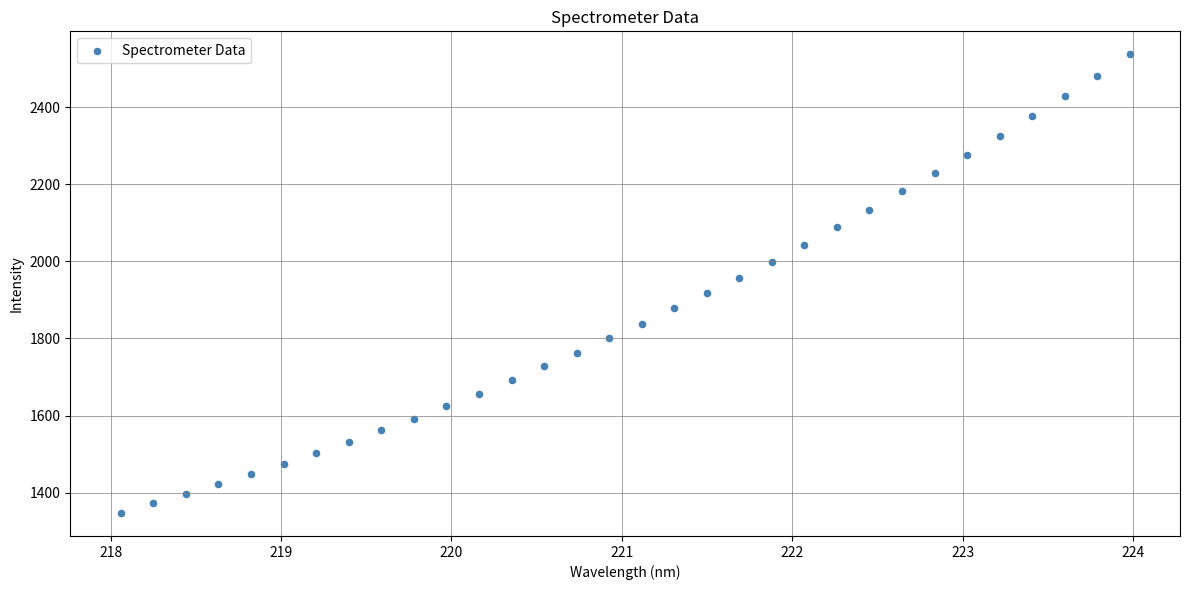

What is the range of Y values (max minus min)?

1190.2